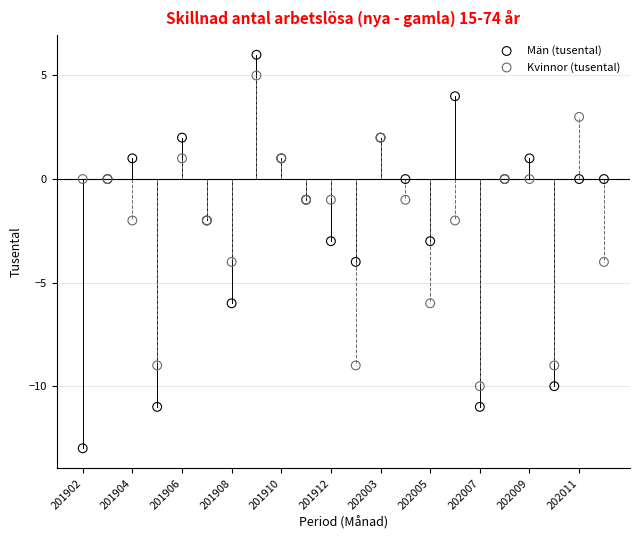

Which series has the largest Y range (max minus min)?

Män (tusental)